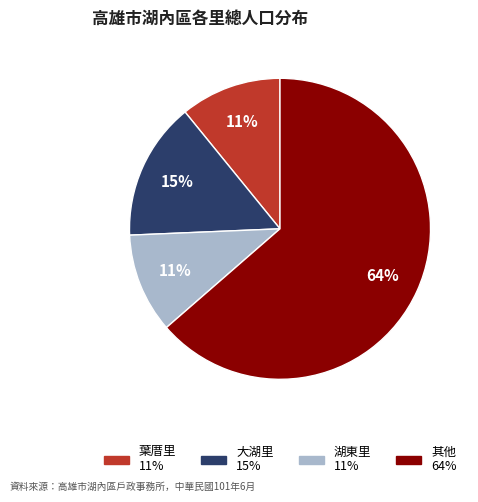

Is there a majority slice in this chart?

Yes